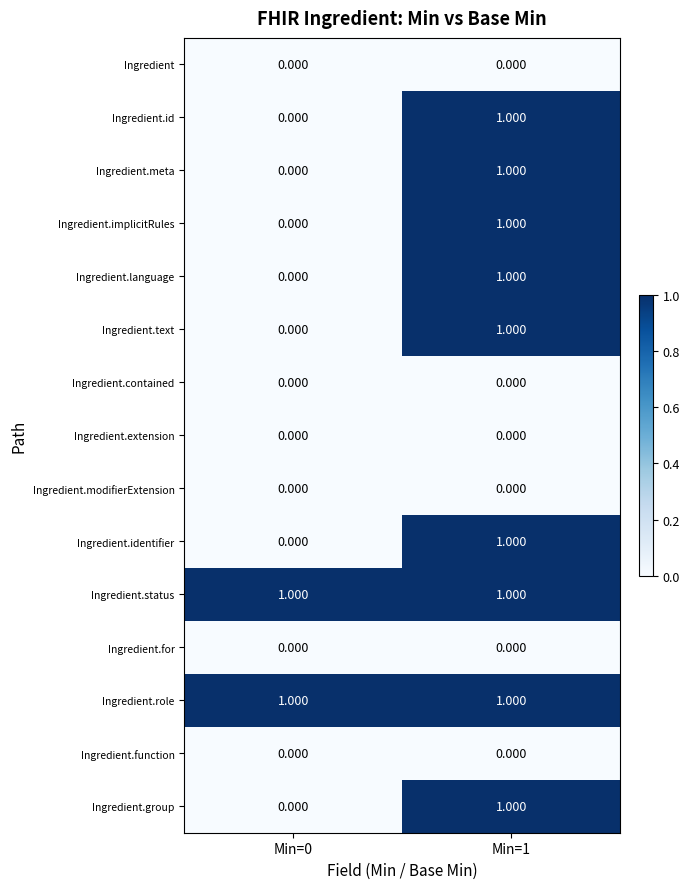

Is the value of Ingredient.role at Min=0 greater than the value of Ingredient.group at Min=0?

Yes